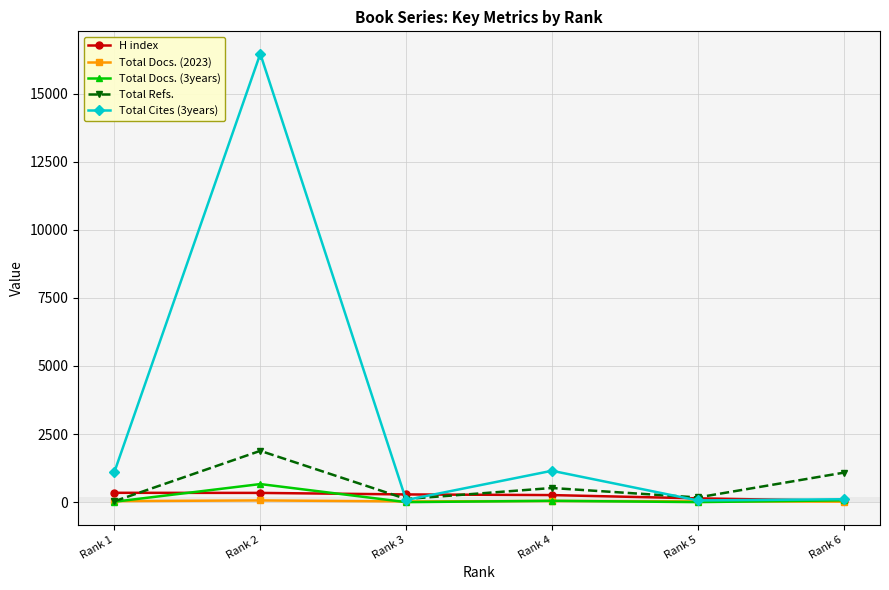

What is the sum of all Total Docs. (2023) values?

216